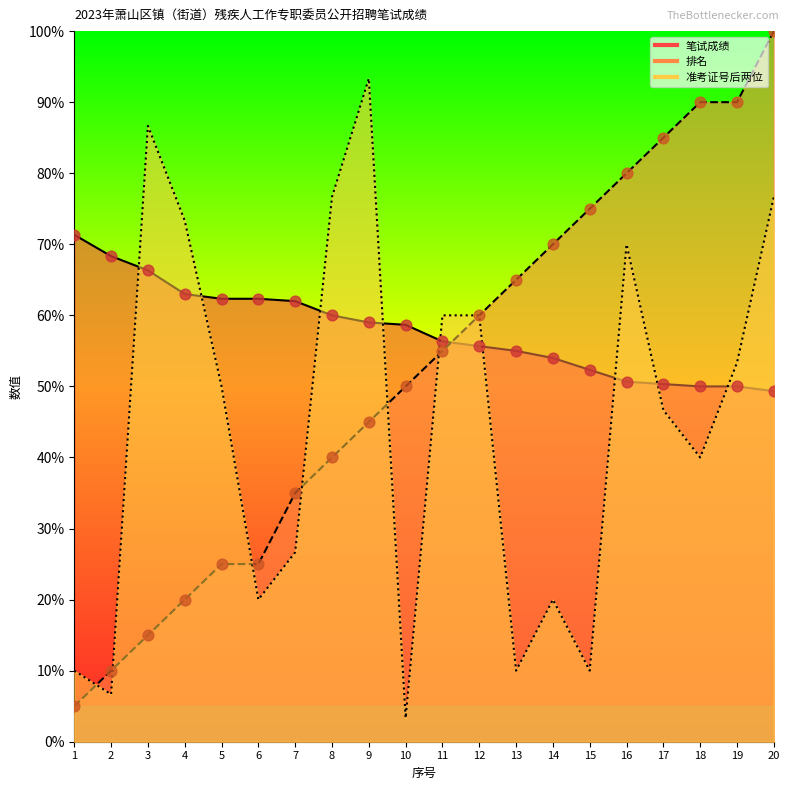

At how many categories does at least one series exceed 76?

8